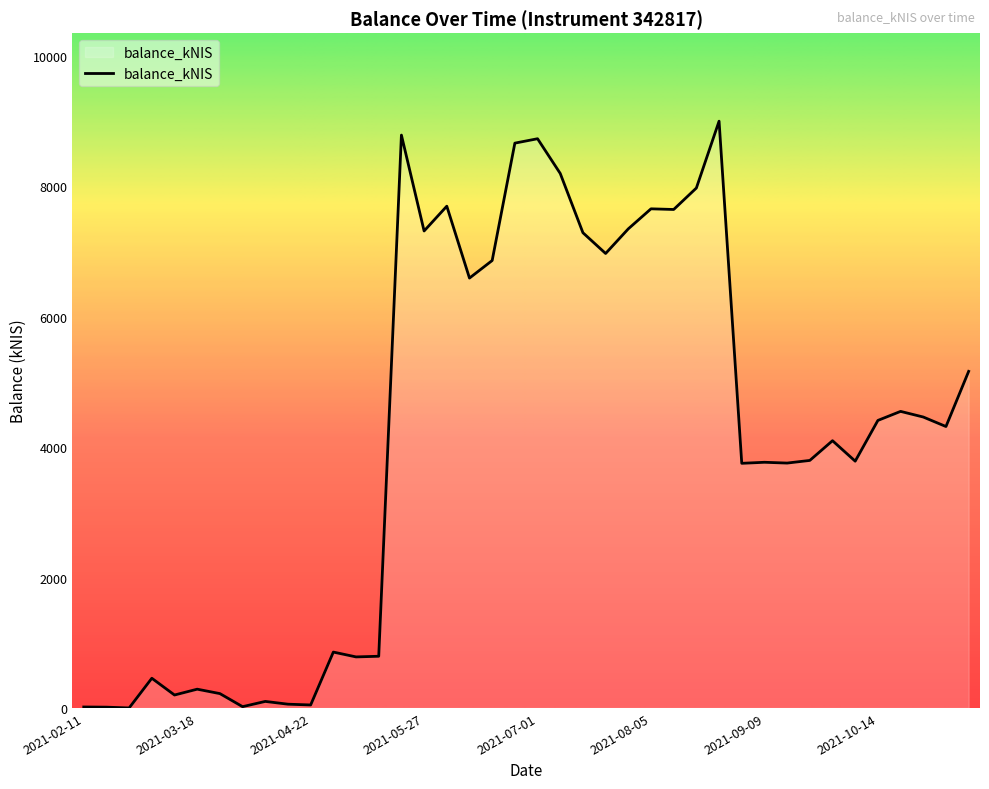

What is the difference between the maximum and minimum values?

9001.3